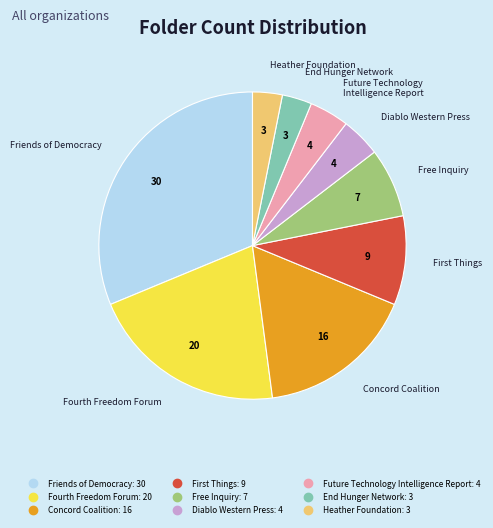

Which category has the biggest portion of the pie?

Friends of Democracy